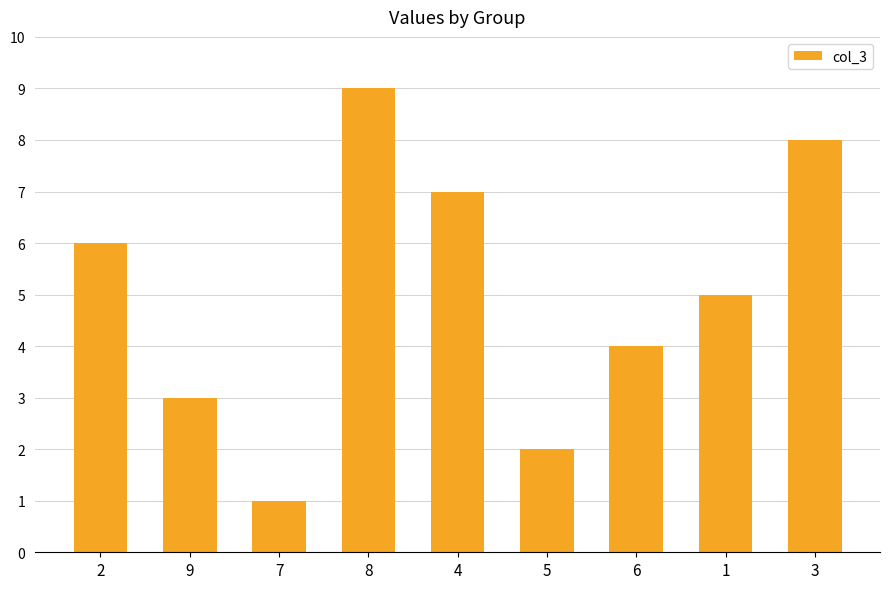

Reading right to left, extract all data points from this chart.

3=8	1=5	6=4	5=2	4=7	8=9	7=1	9=3	2=6